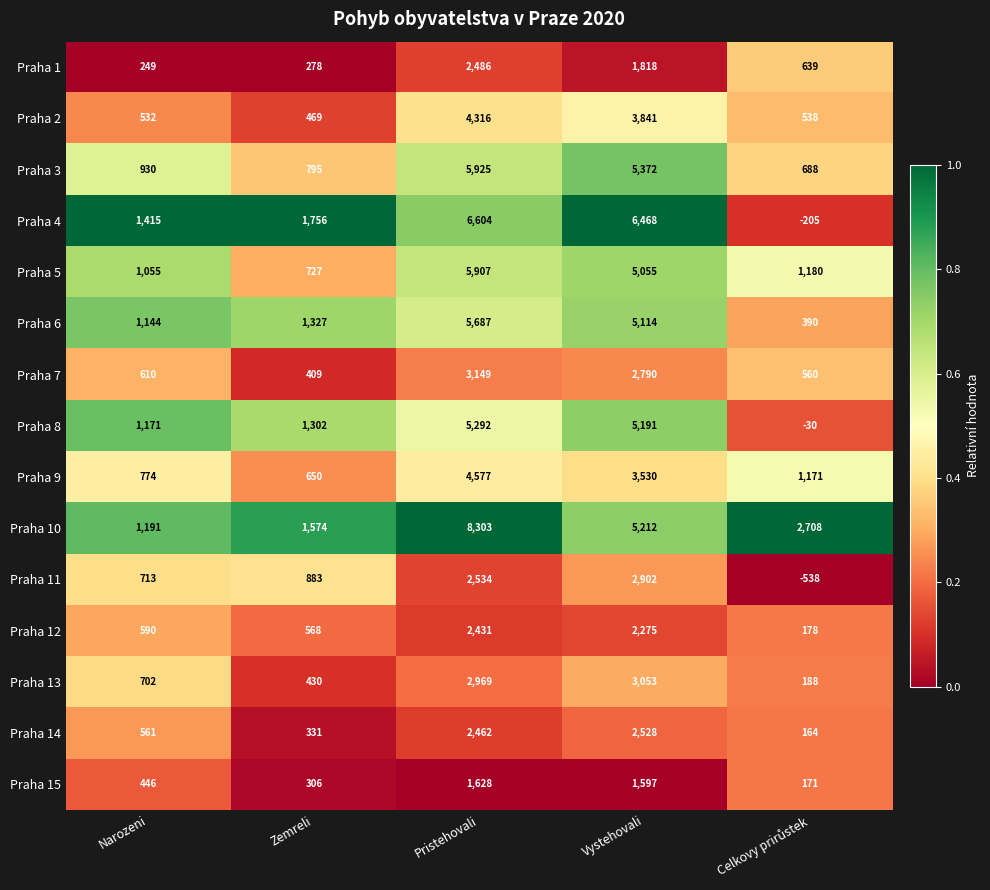

How many categories are shown in the chart?

5